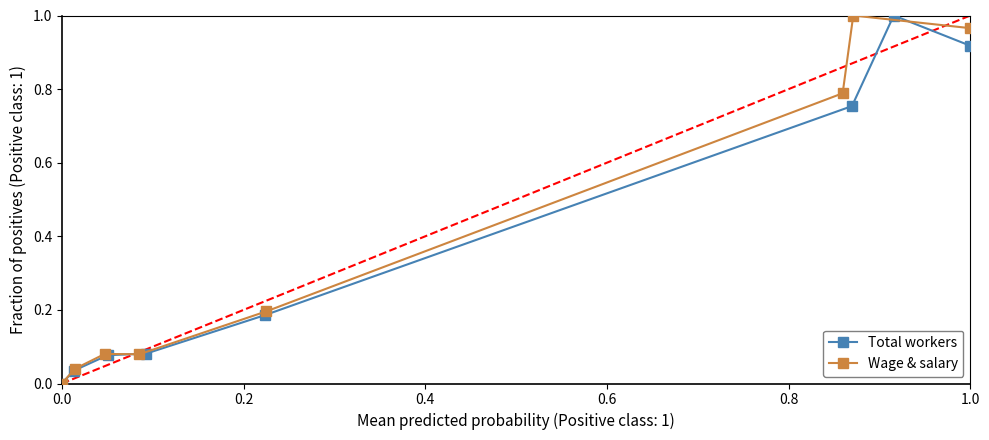

Reading left to right, transcribe all the data shown in this chart.

Total workers: 0.0	0.0	0.1	0.1	0.2	0.8	1.0	0.9
Wage & salary: 0.0	0.0	0.1	0.1	0.2	0.8	1.0	1.0